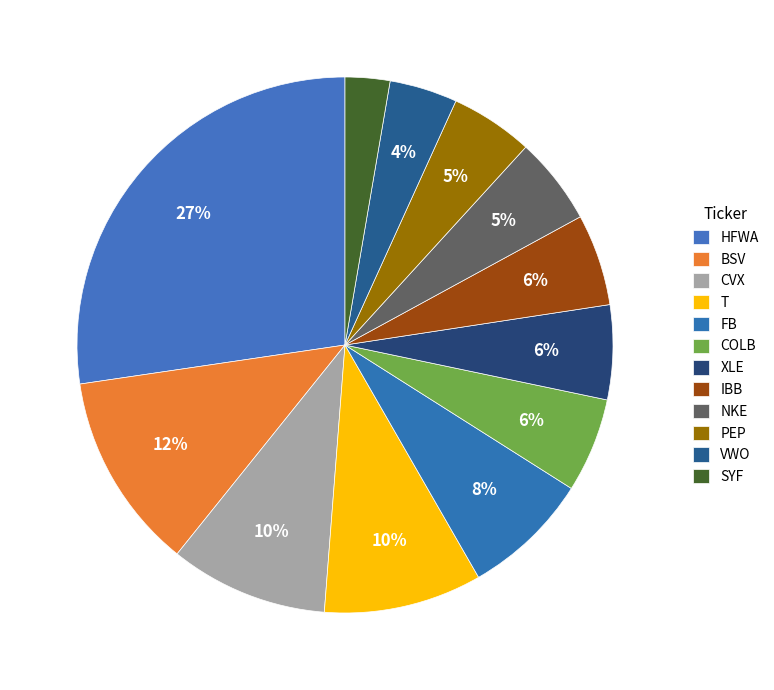

How many slices are in this pie chart?

12